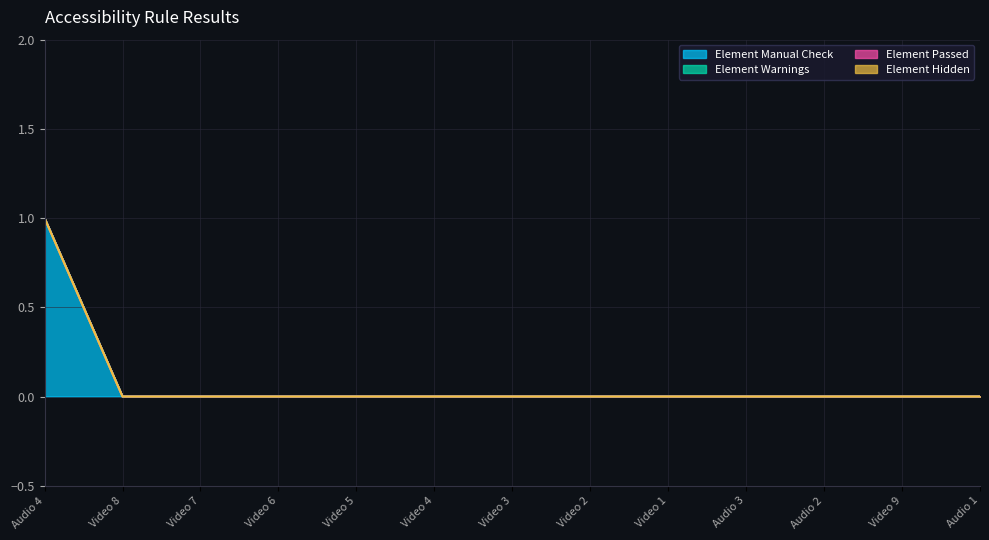

At how many categories does at least one series exceed 0?

1